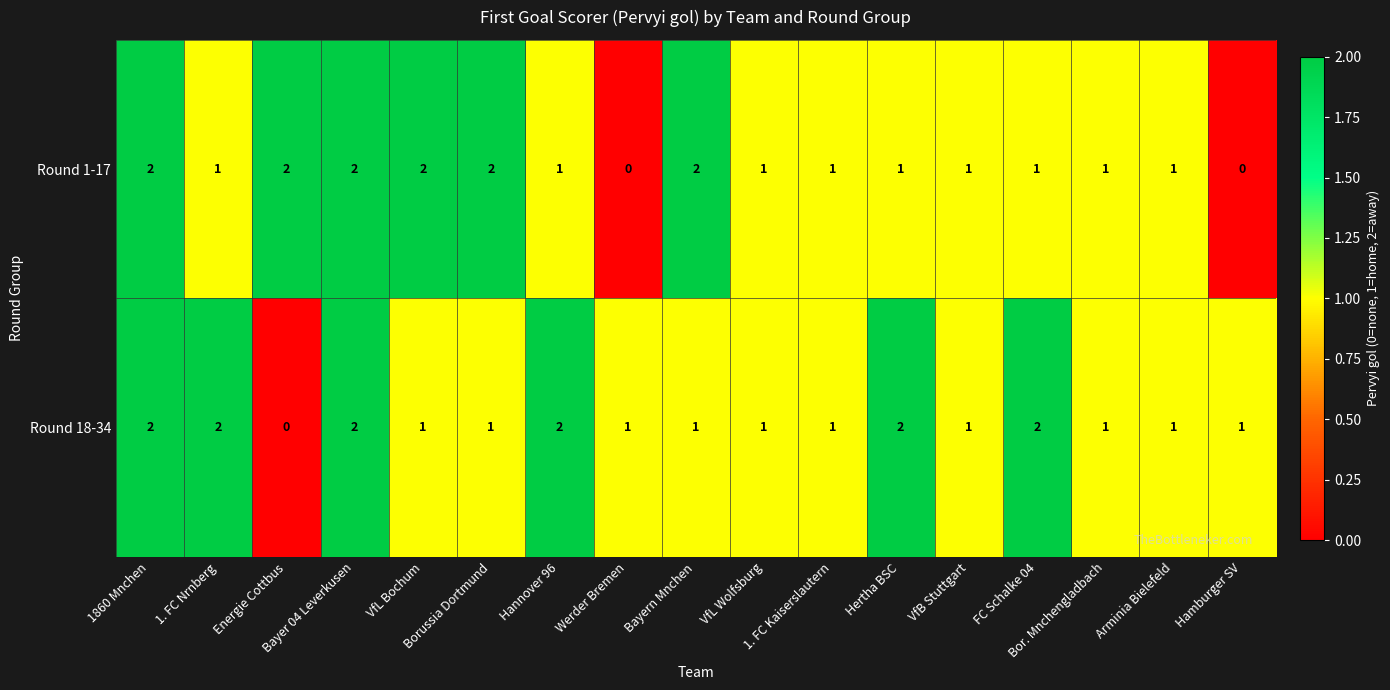

What is the sum of all Round 1-17 values?

21